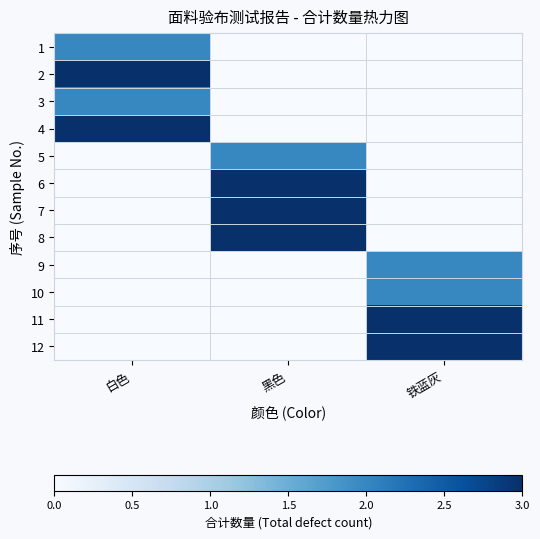

Reading left to right, extract all data points from this chart.

1: 白色=2	黑色=0	铁蓝灰=0
2: 白色=3	黑色=0	铁蓝灰=0
3: 白色=2	黑色=0	铁蓝灰=0
4: 白色=3	黑色=0	铁蓝灰=0
5: 白色=0	黑色=2	铁蓝灰=0
6: 白色=0	黑色=3	铁蓝灰=0
7: 白色=0	黑色=3	铁蓝灰=0
8: 白色=0	黑色=3	铁蓝灰=0
9: 白色=0	黑色=0	铁蓝灰=2
10: 白色=0	黑色=0	铁蓝灰=2
11: 白色=0	黑色=0	铁蓝灰=3
12: 白色=0	黑色=0	铁蓝灰=3